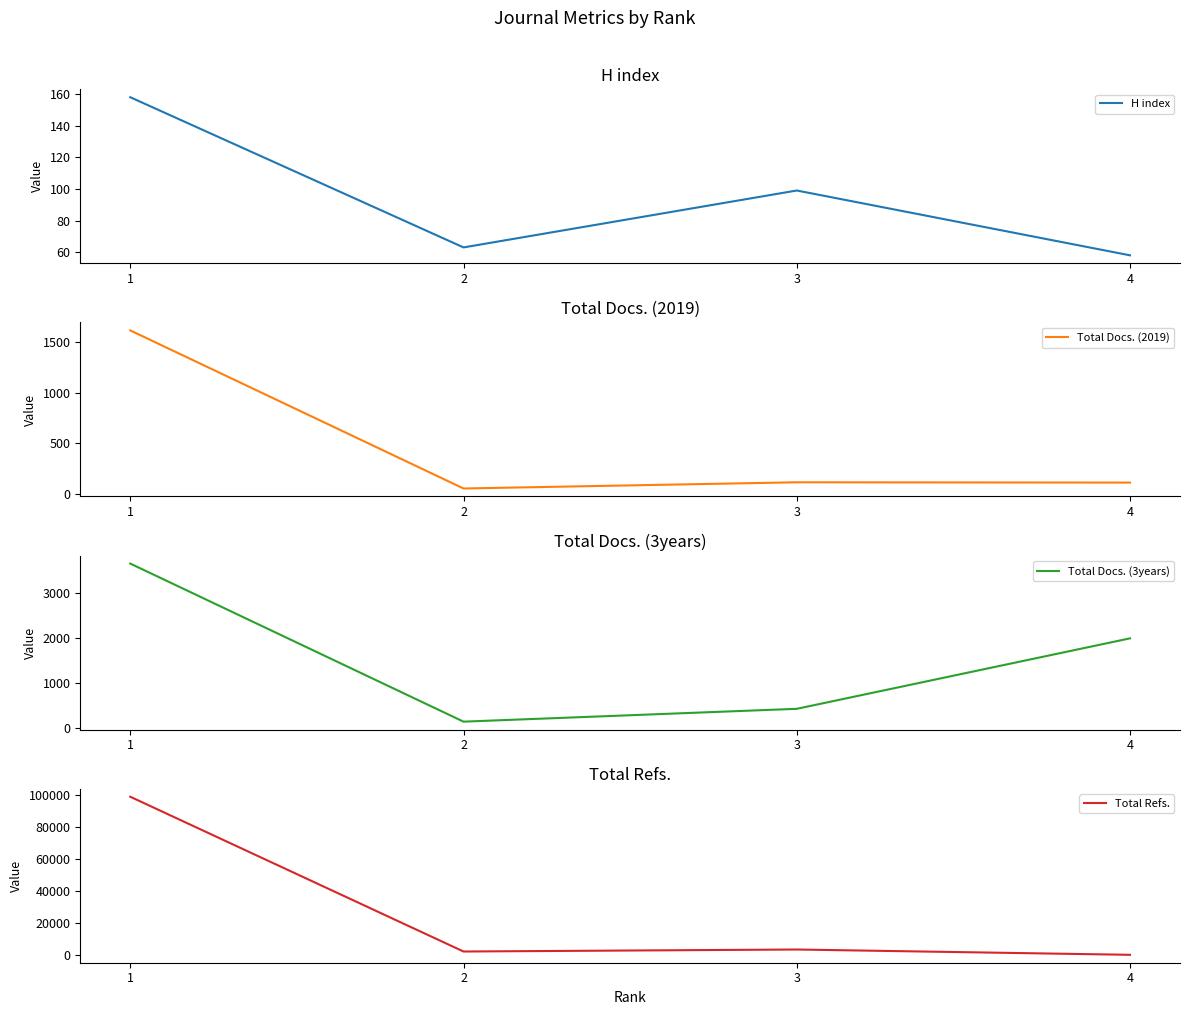

Which category has the highest value in the Total Refs. series?

1